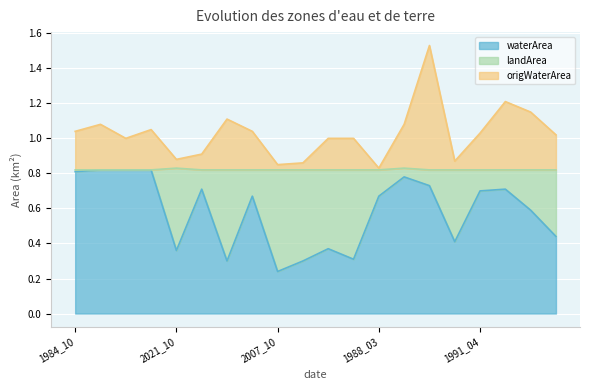

What is the average value of the origWaterArea series?

1.0